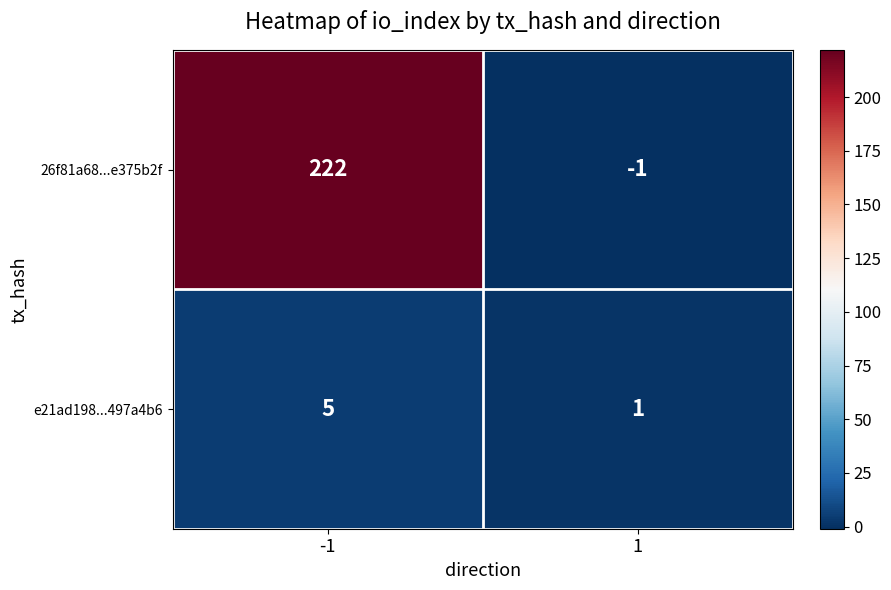

Between -1 and 1, which series saw the biggest shift?

26f81a68...e375b2f